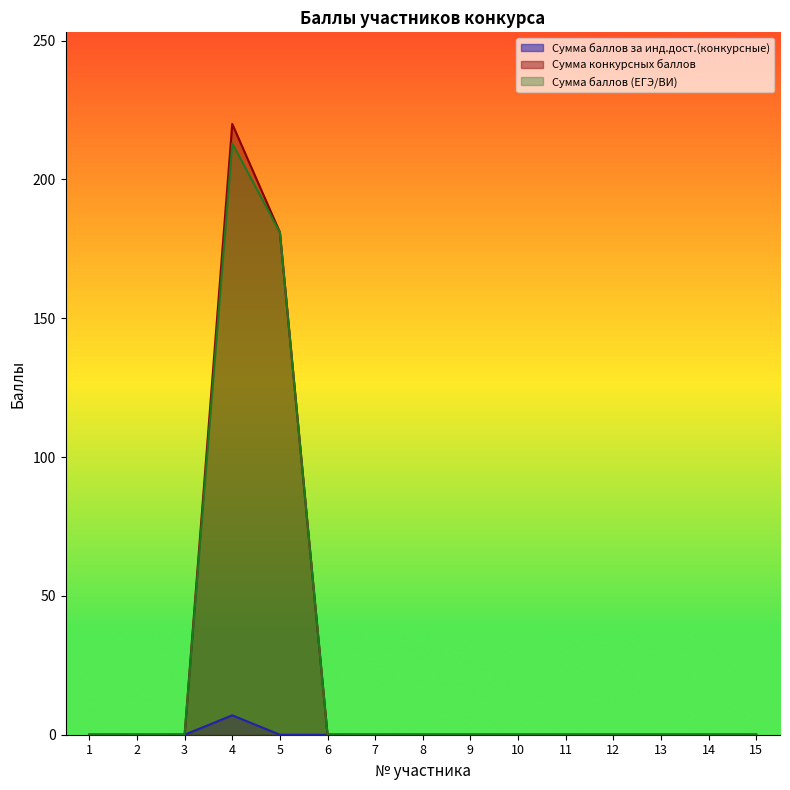

How many values in Сумма баллов за инд.дост.(конкурсные) are above zero?

1